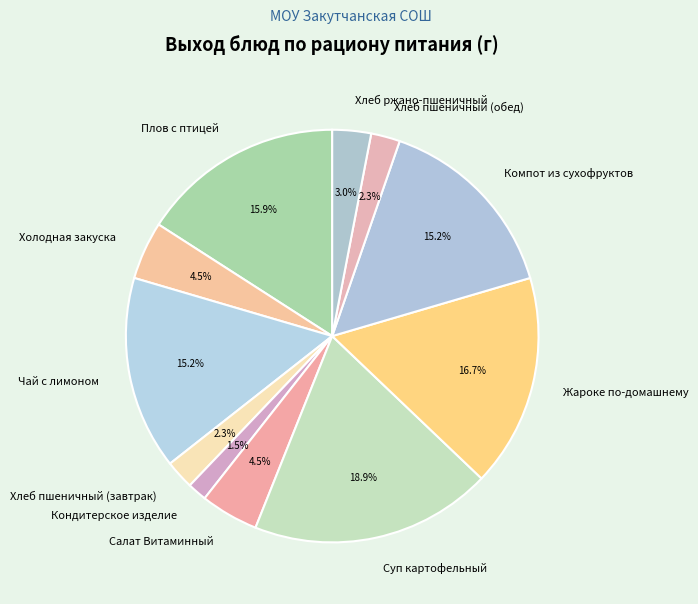

The Плов с птицей slice represents 2% of the pie. True or false?

False